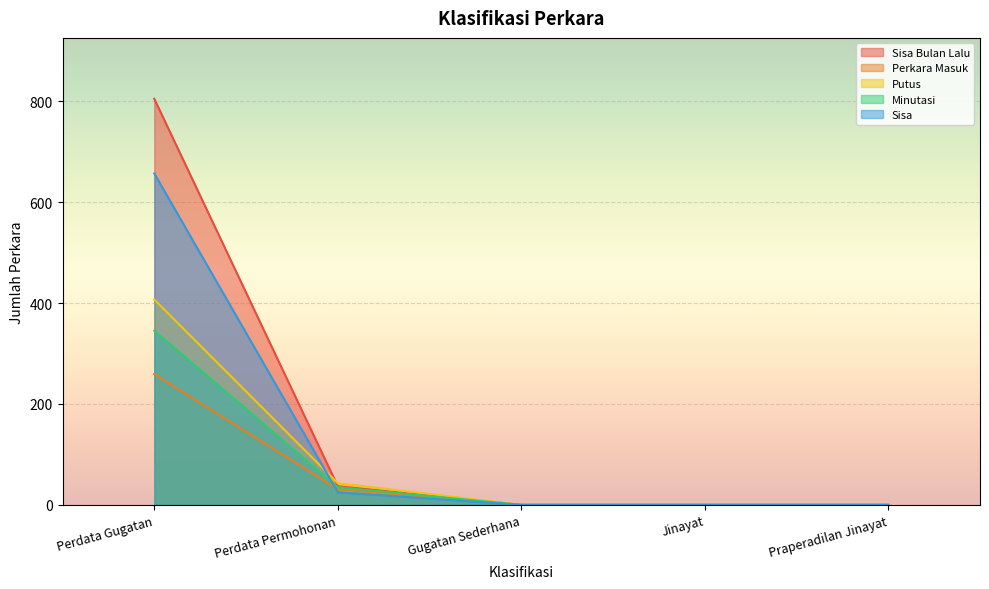

At which label is Perkara Masuk closest to 129?

Perdata Permohonan